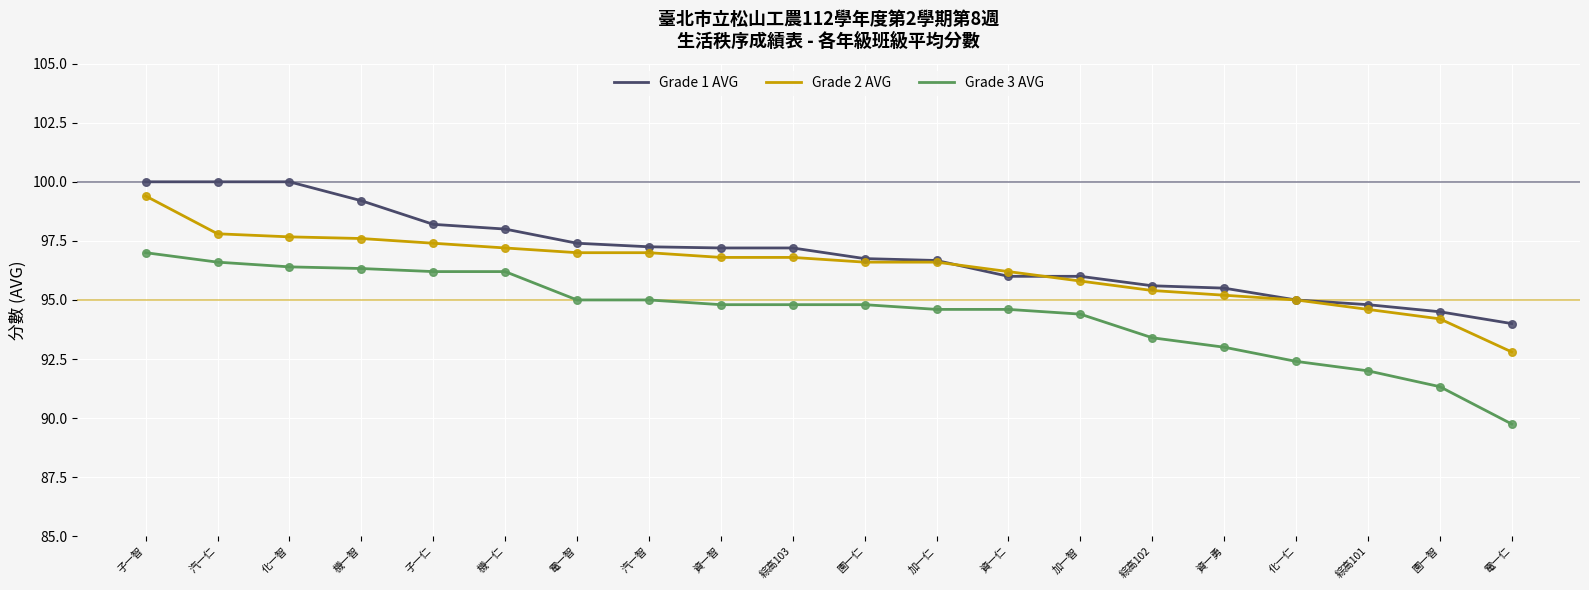

Between 汽一智 and 綜高102, which series saw the biggest shift?

Grade 1 AVG